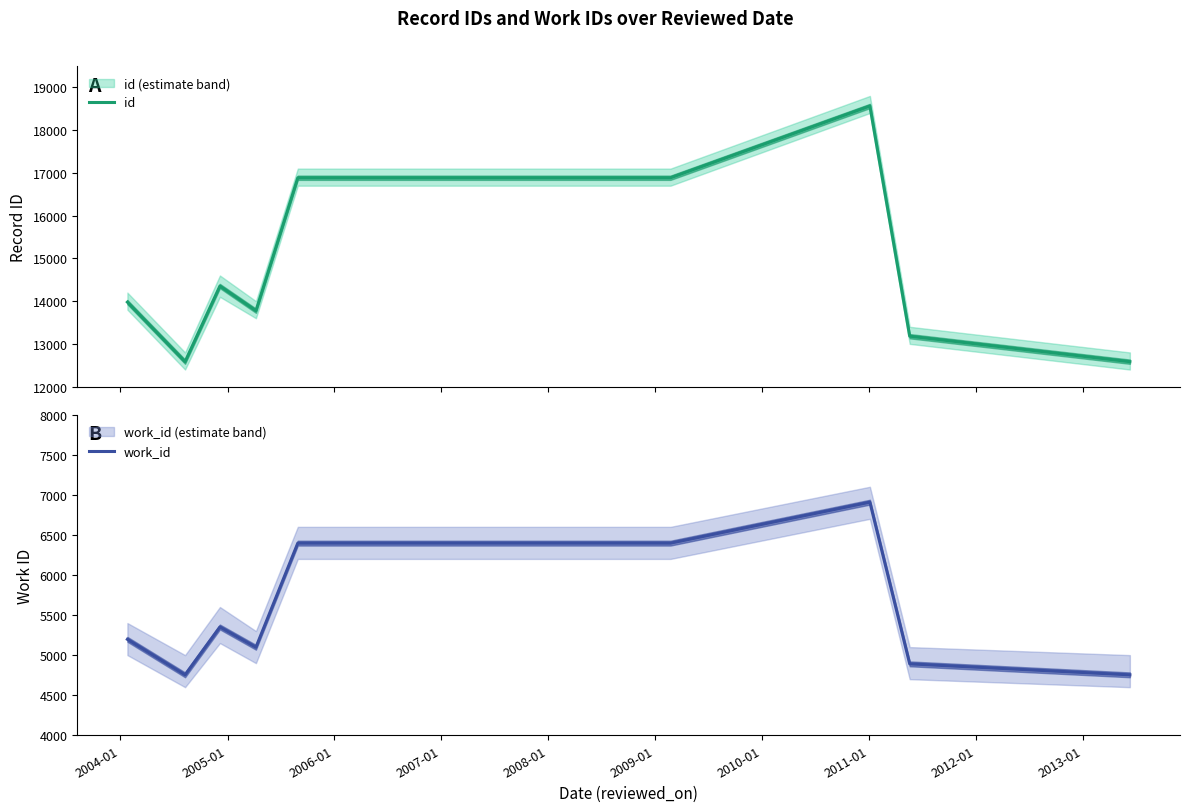

What is the sum of all id values?

132791